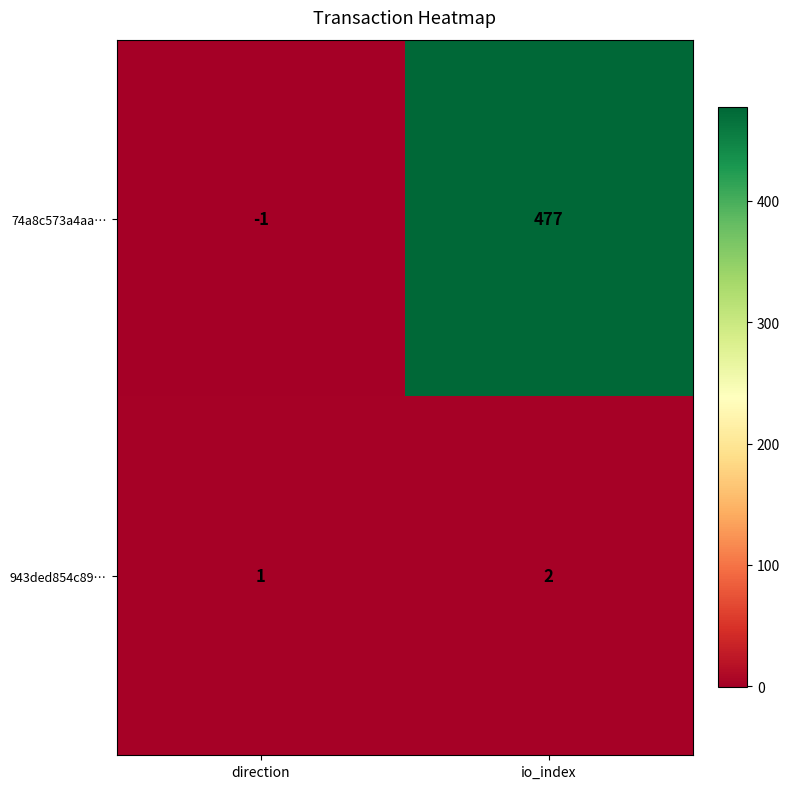

What is the average value of the 74a8c573a4aa… series?

238